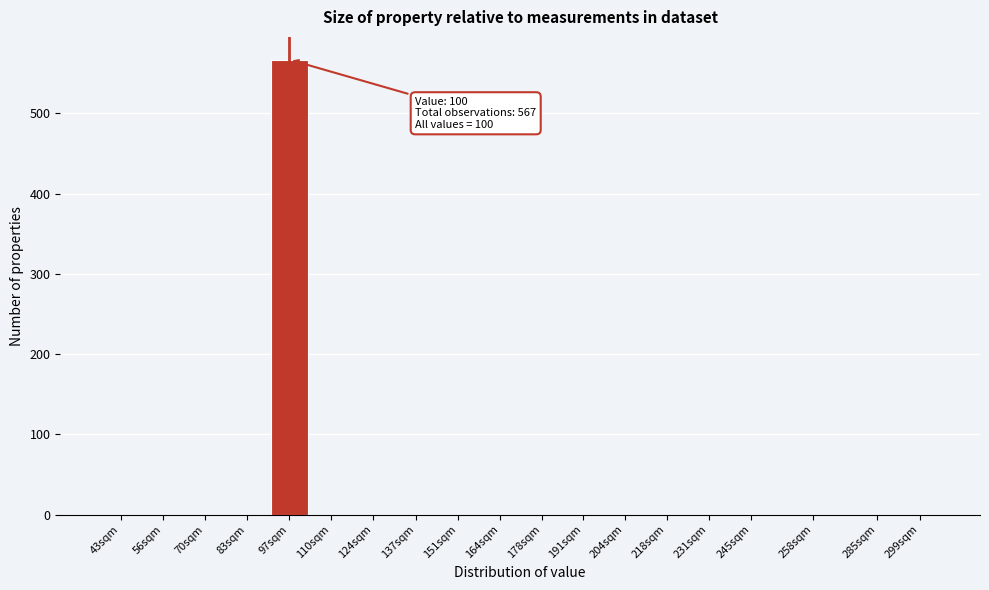

Reading right to left, list all the values displayed in this chart.

299sqm=0	285sqm=0	258sqm=0	245sqm=0	231sqm=0	218sqm=0	204sqm=0	191sqm=0	178sqm=0	164sqm=0	151sqm=0	137sqm=0	124sqm=0	110sqm=0	97sqm=567	83sqm=0	70sqm=0	56sqm=0	43sqm=0